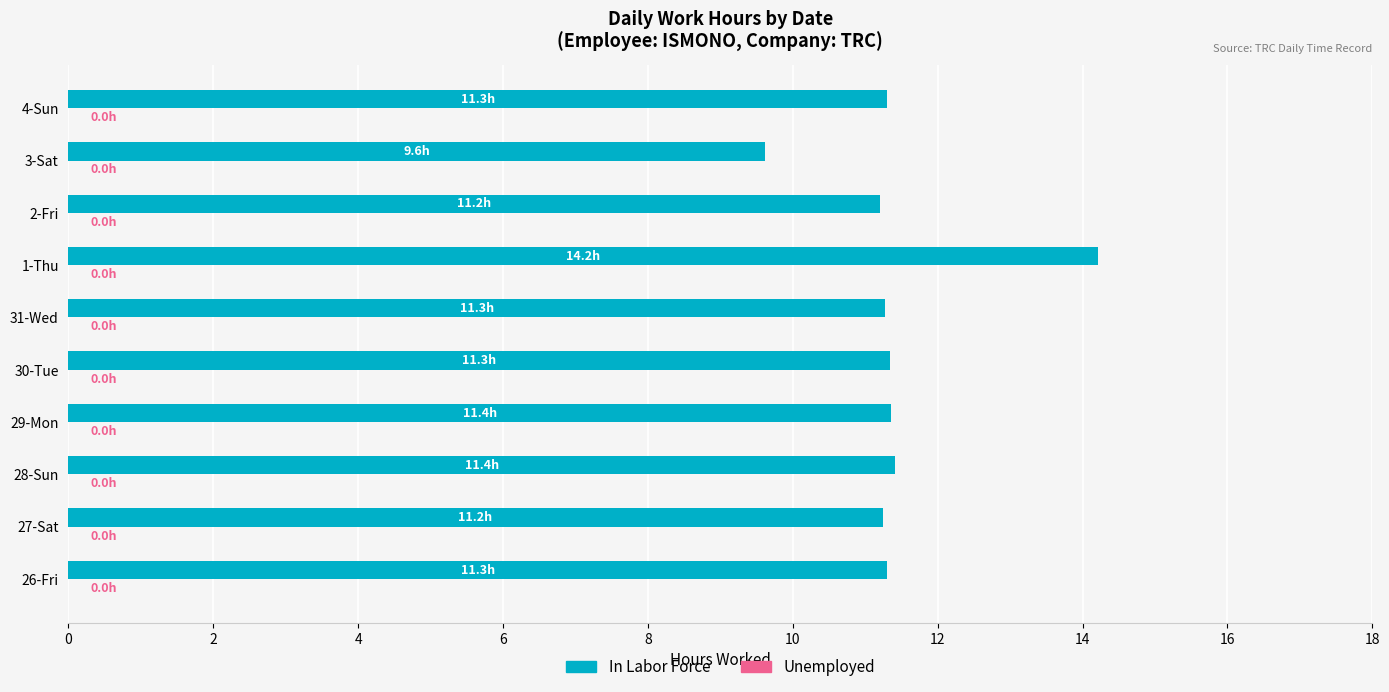

What is the greatest value displayed?

14.2